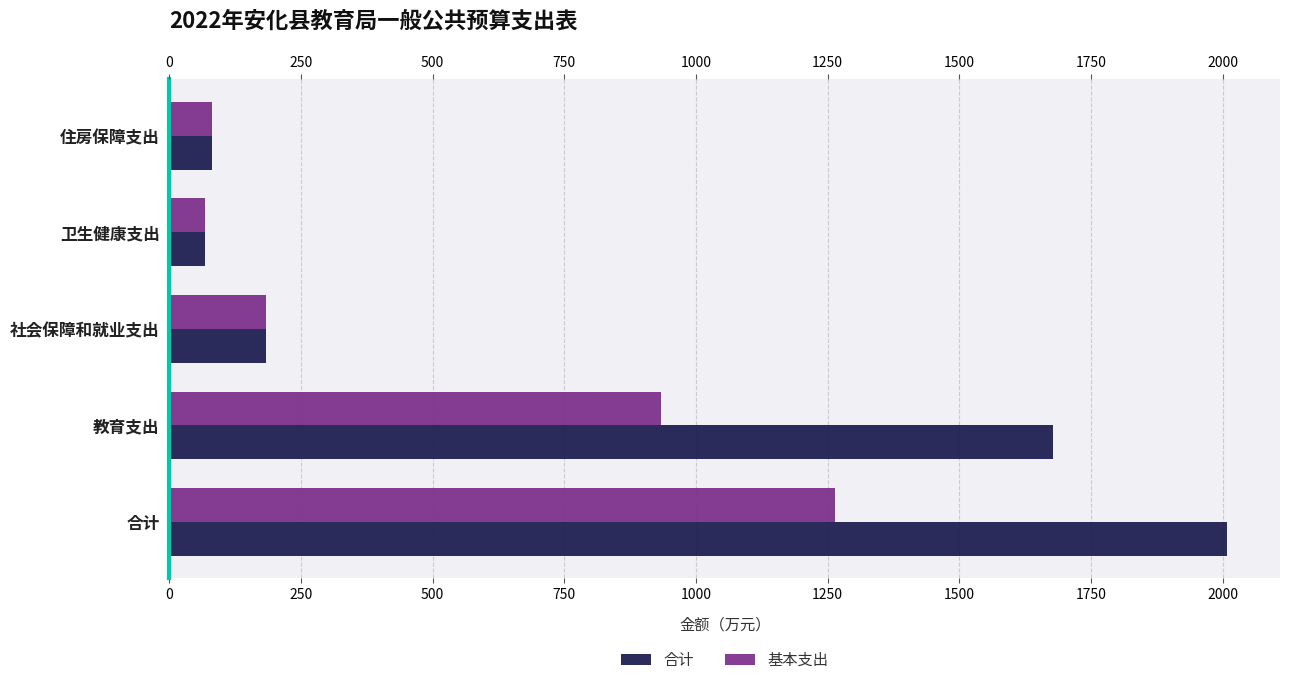

What is the value of the 合计 bar at the 2nd from the left?

1677.7